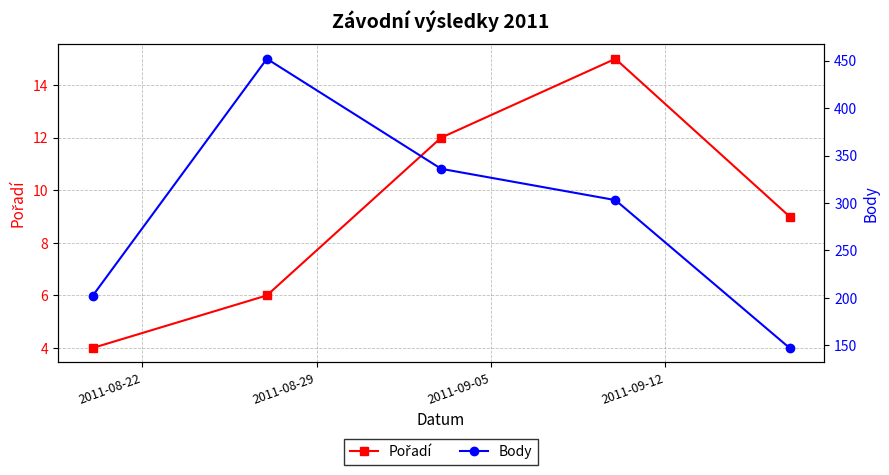

The Body series shows 336 at 2011-09-05. True or false?

True